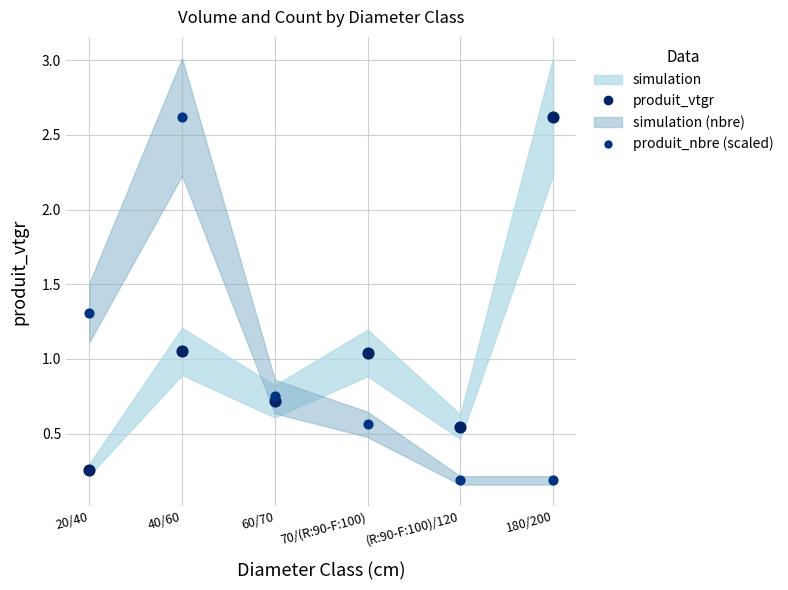

Across all data points, what is the range of Y values (max minus min)?

2.4